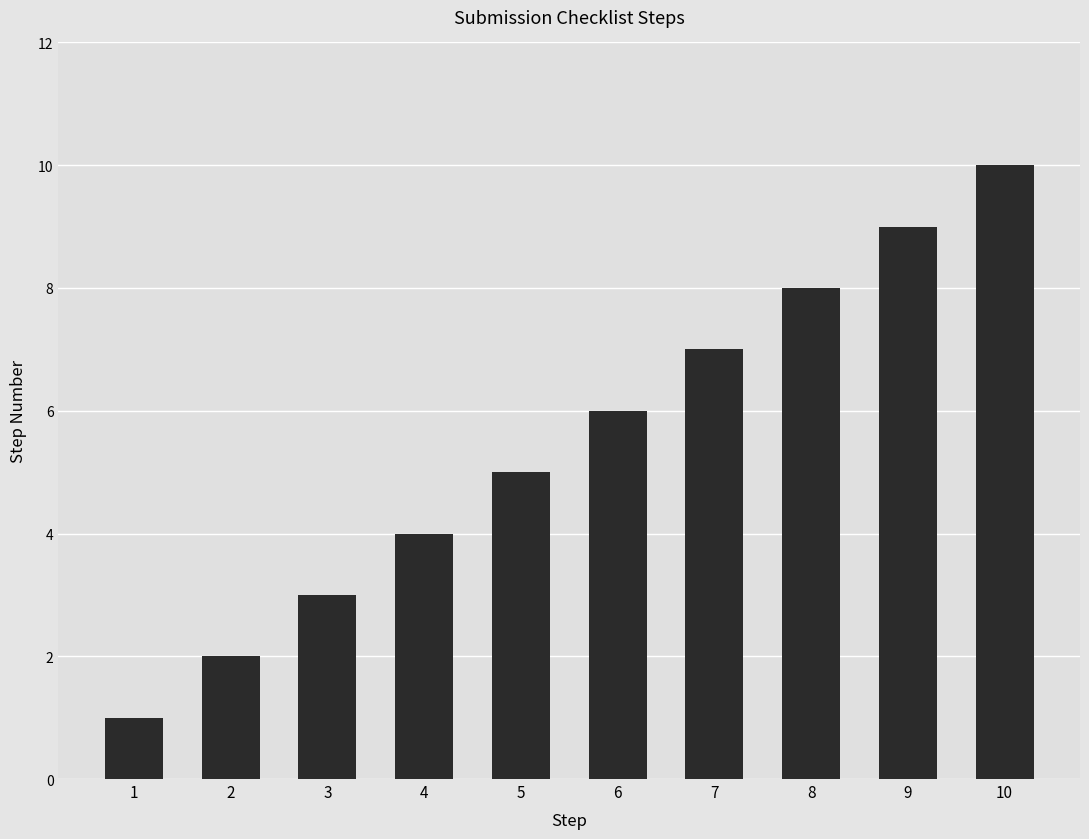

Count the values in the range 3 to 8.

6